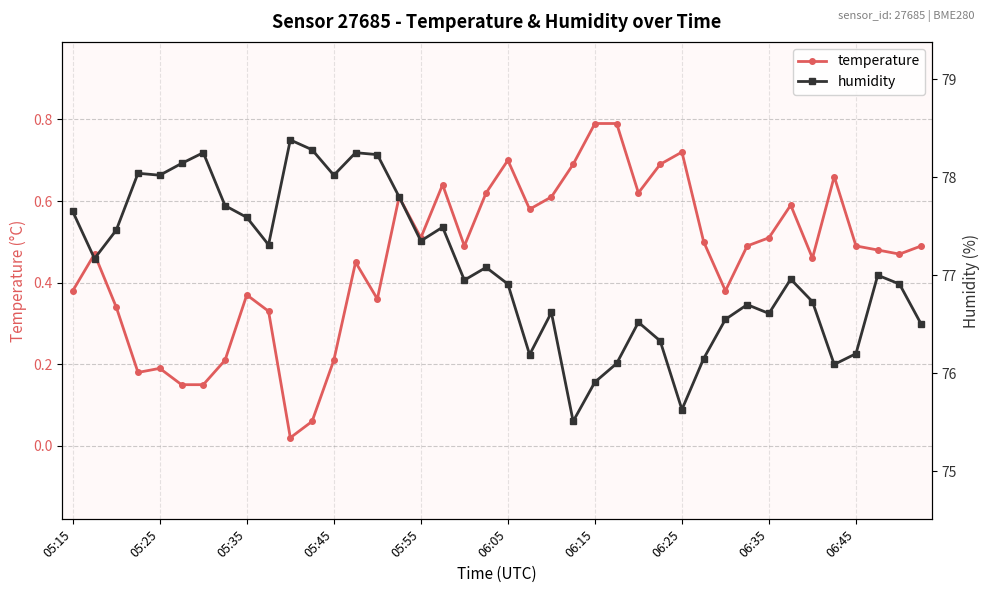

Between 13 and 16, which series saw the biggest shift?

humidity